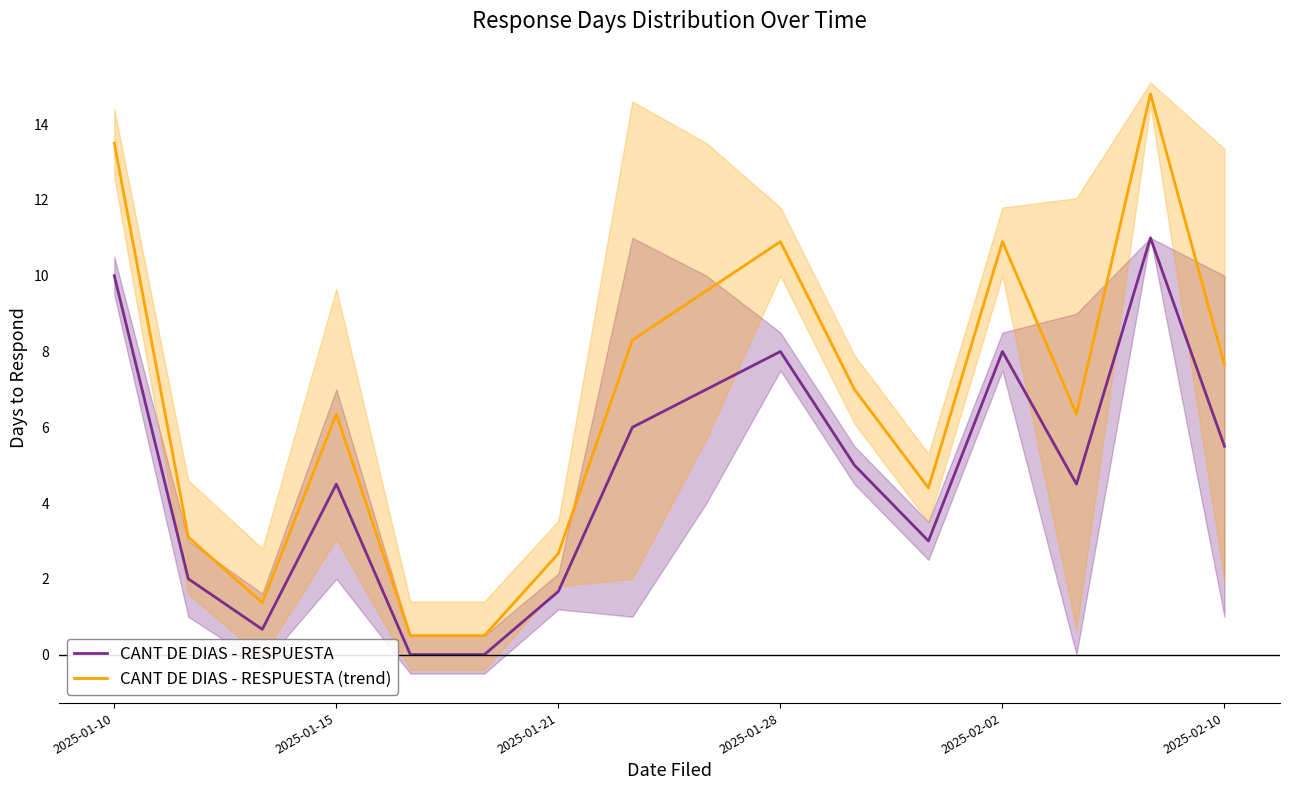

True or false: CANT DE DIAS - RESPUESTA (trend) has a value of 4.9 at 2025-01-10.

False